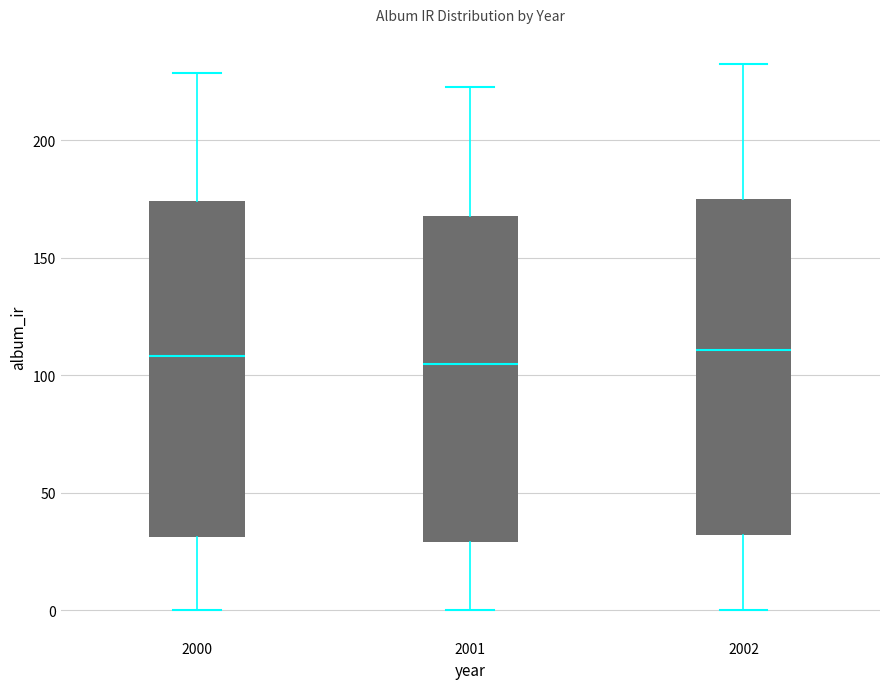

Reading left to right, read every box against the y-axis: the position of its median line, the range the box covers, and the ends of its whiskers. The values are not printed on the chart, so give them approximately, as read against the axis.

2000: median 110, box 30 to 175, whiskers 0 to 230
2001: median 105, box 30 to 170, whiskers 0 to 220
2002: median 110, box 30 to 175, whiskers 0 to 230